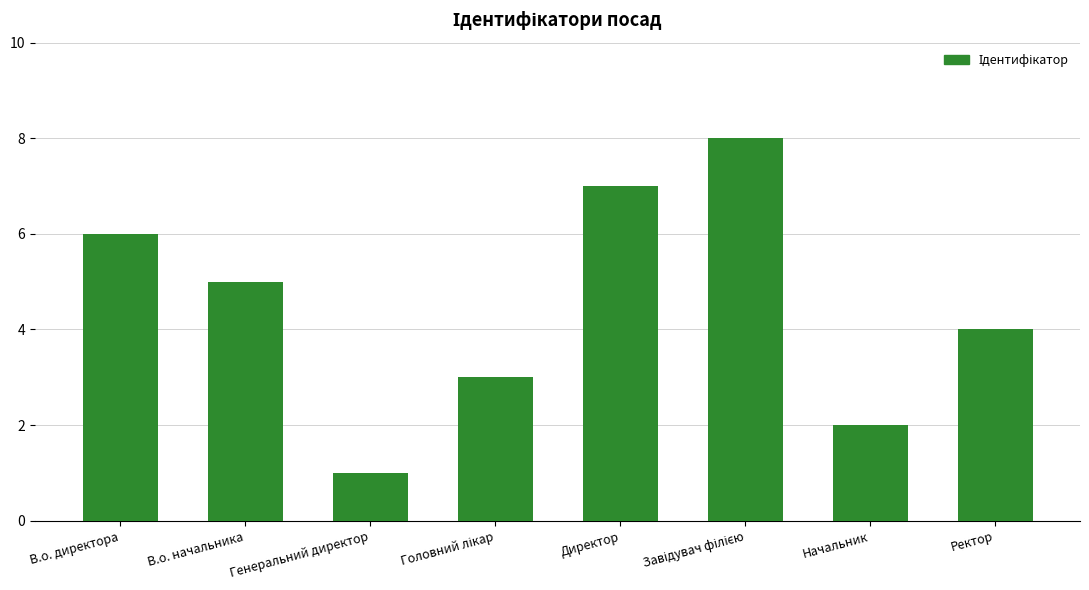

Approximately how many times larger is the value at Директор compared to Генеральний директор?

7.0